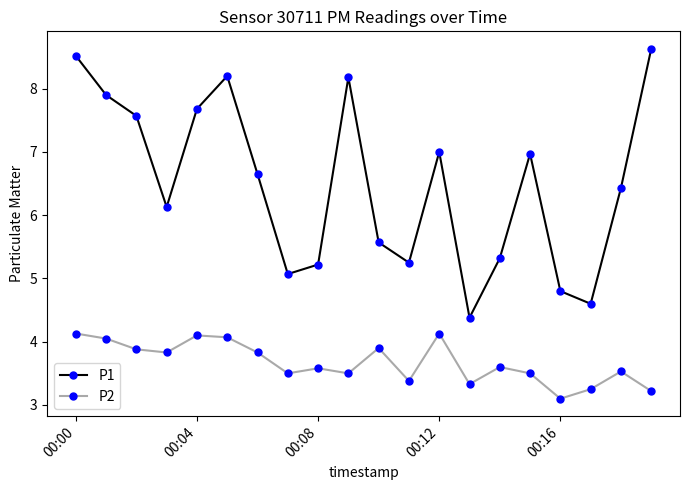

What is the average value of the P1 series?

6.5